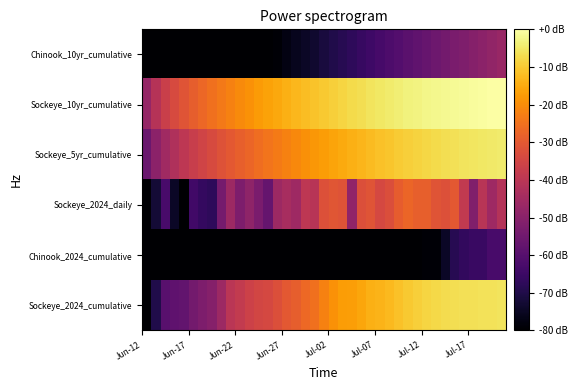

Count the number of categories in the chart.

39